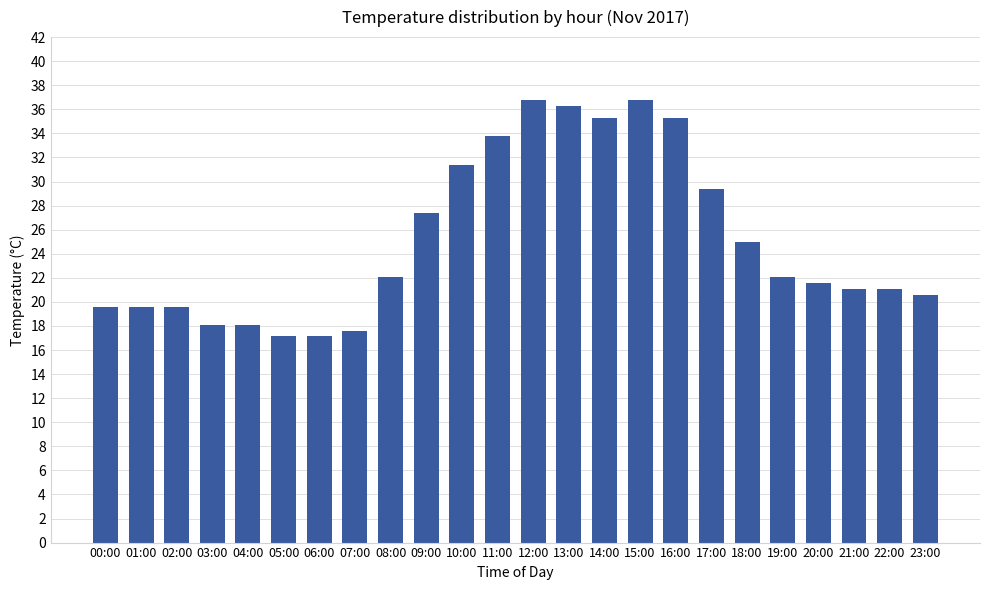

The value at 04:00 is 18.1. True or false?

True